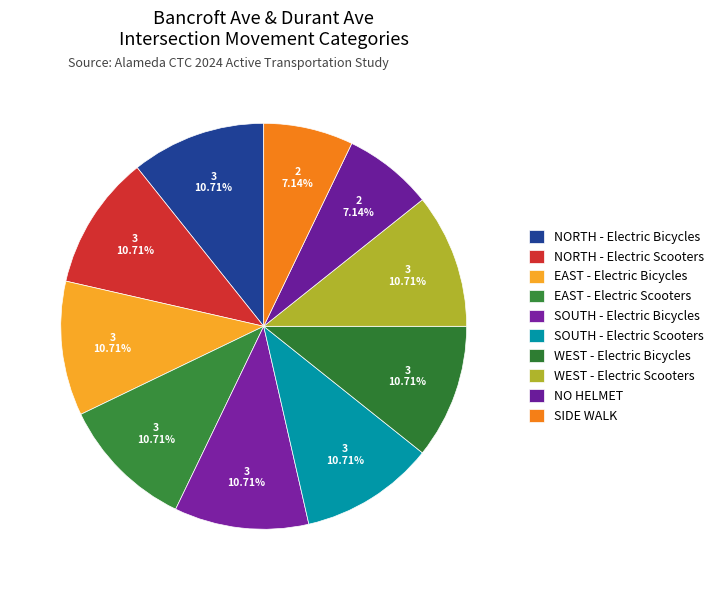

What percentage is the EAST - Electric Scooters slice, to the nearest percent?

11%